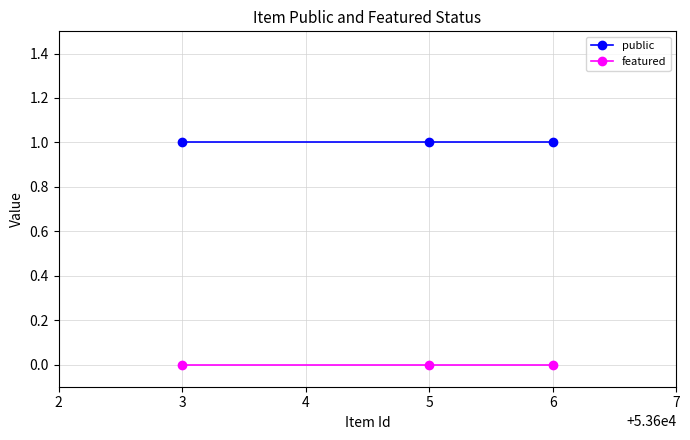

Is it true that public equals 1 at 3?

True